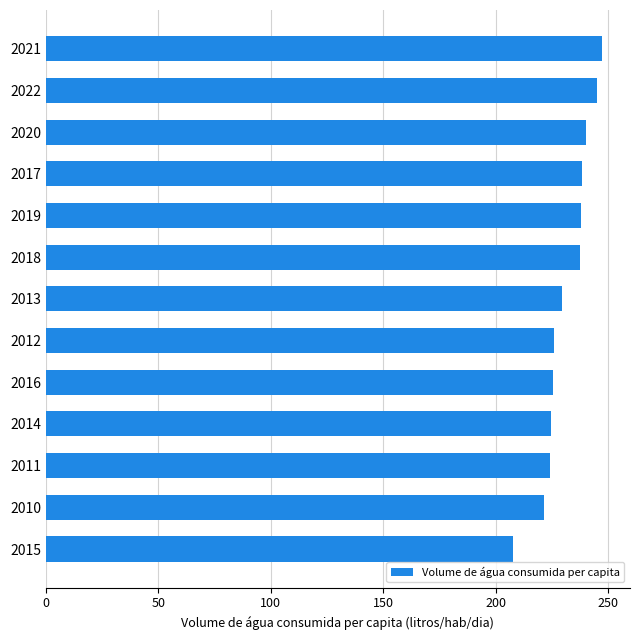

Count the number of categories in the chart.

13